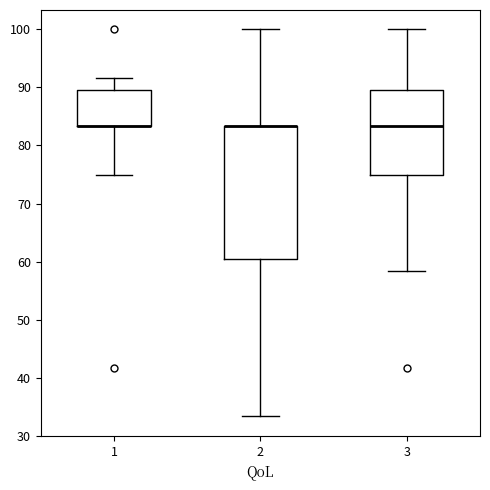

Where does the upper whisker of the box at x = 3 end on the y-axis? The values are not printed on the chart, so give them approximately, as read against the axis.

100